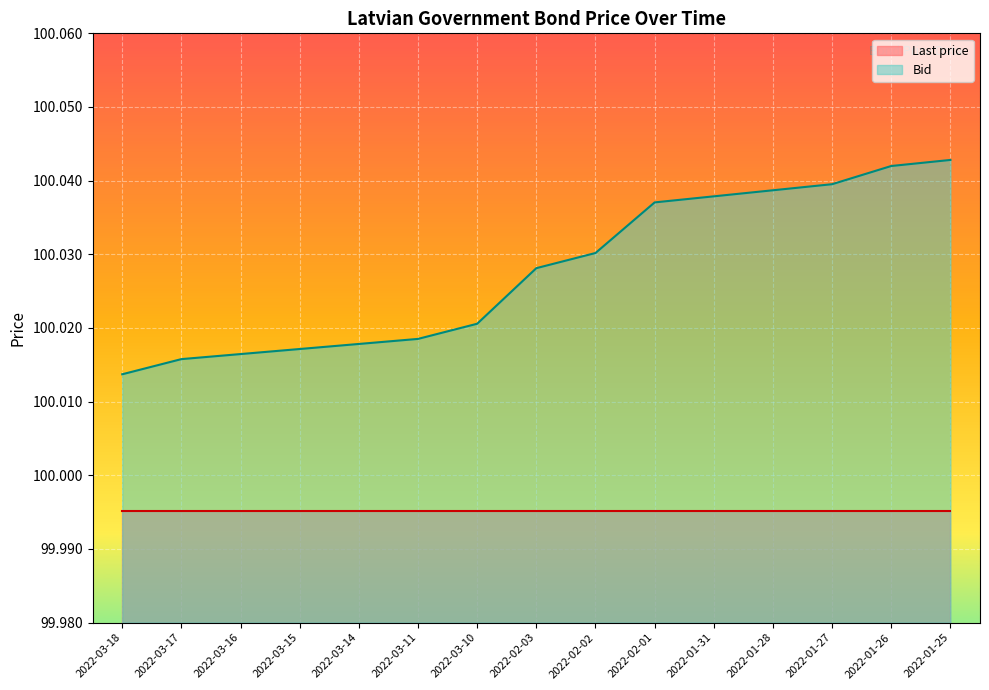

The chart shows a value of 100.0 at 2022-01-25. True or false?

True